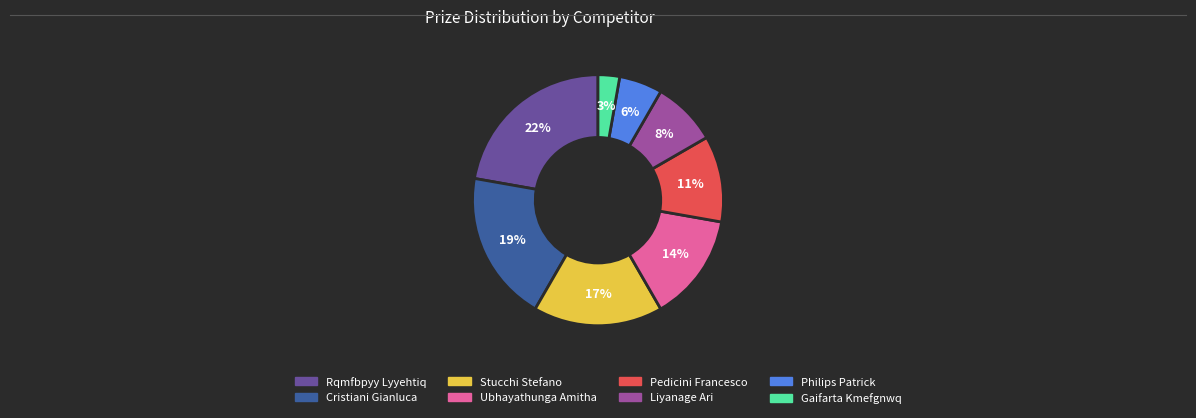

To the nearest percent, what is the average slice percentage?

12%